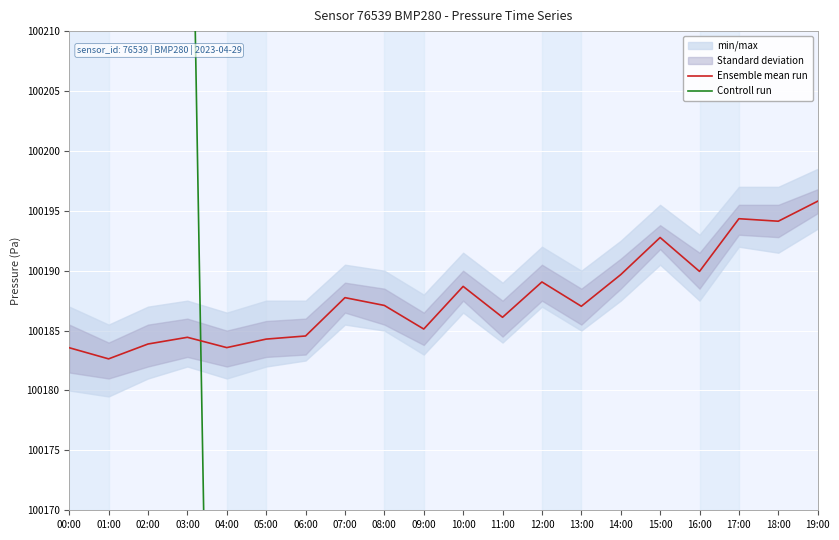

Reading left to right, extract all data points from this chart.

Ensemble mean run: 00:00=100183.6	01:00=100182.6	02:00=100183.9	03:00=100184.4	04:00=100183.6	05:00=100184.3	06:00=100184.6	07:00=100187.8	08:00=100187.1	09:00=100185.1	10:00=100188.7	11:00=100186.1	12:00=100189.1	13:00=100187.0	14:00=100189.7	15:00=100192.8	16:00=100189.9	17:00=100194.3	18:00=100194.1	19:00=100195.8
Controll run: 00:00=100811.2	01:00=100623.3	02:00=100435.5	03:00=100247.6	04:00=100059.8	05:00=99871.9	06:00=99684.1	07:00=99433.6	08:00=99308.4	09:00=99183.1	10:00=99120.5	11:00=99057.9	12:00=99057.9	13:00=98932.7	14:00=98932.7	15:00=98995.3	16:00=98932.7	17:00=98870.1	18:00=98807.5	19:00=98744.8